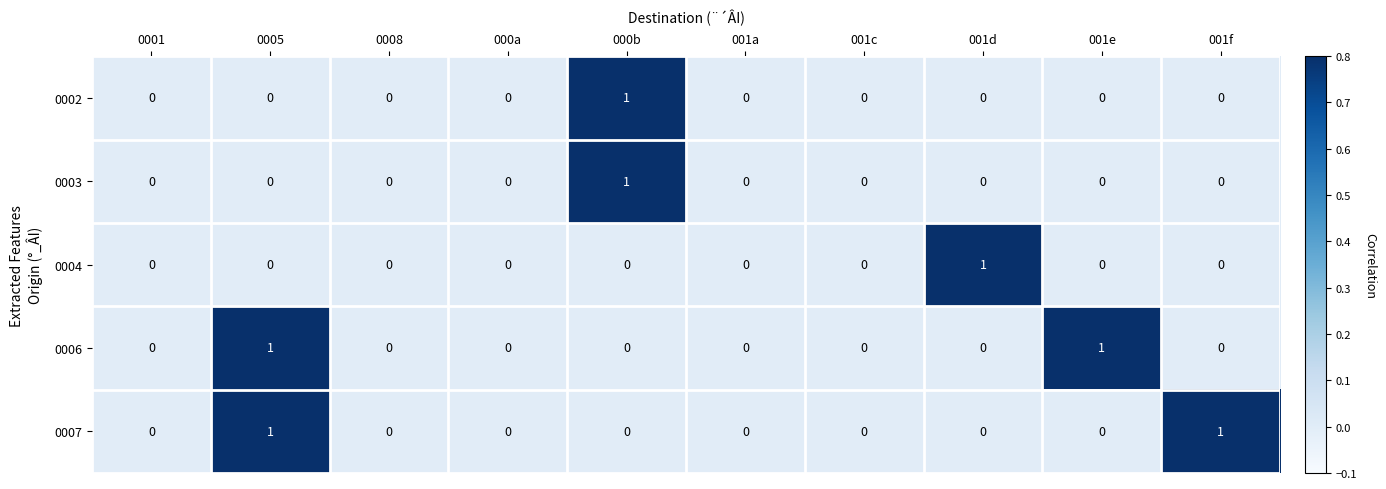

Which category has the highest value in the 0004 series?

001d